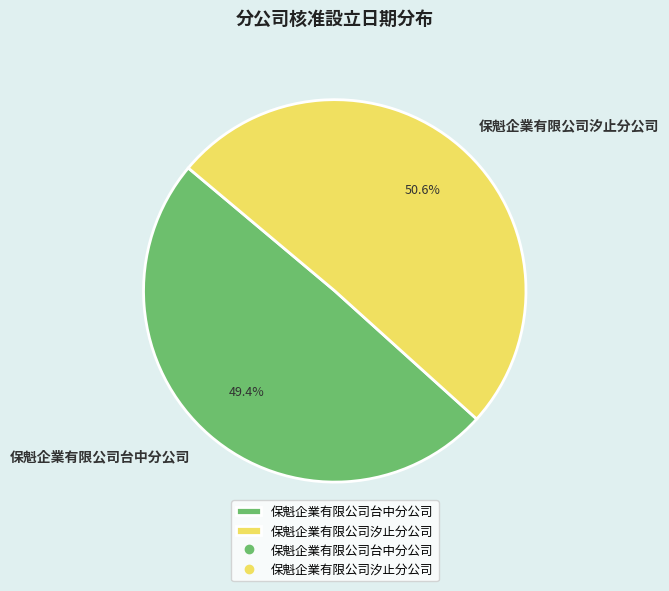

To the nearest percent, what percentage of the pie is 保魁企業有限公司汐止分公司?

51%